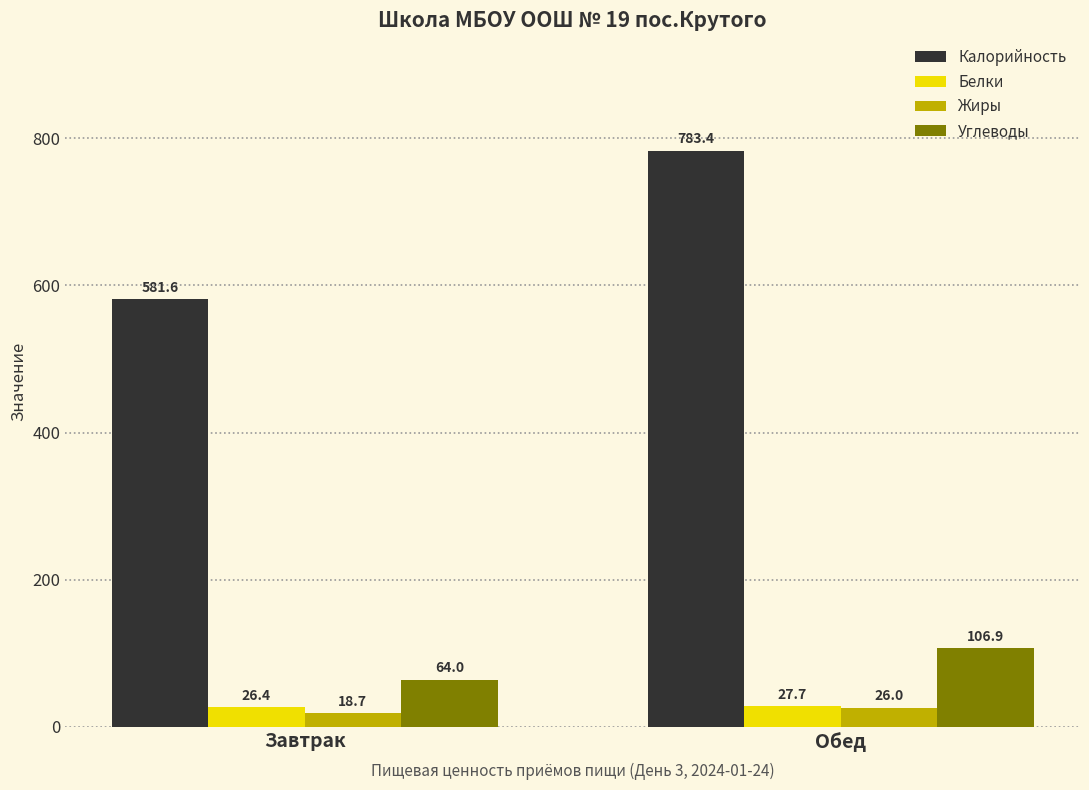

The Углеводы series shows 97.9 at Завтрак. True or false?

False